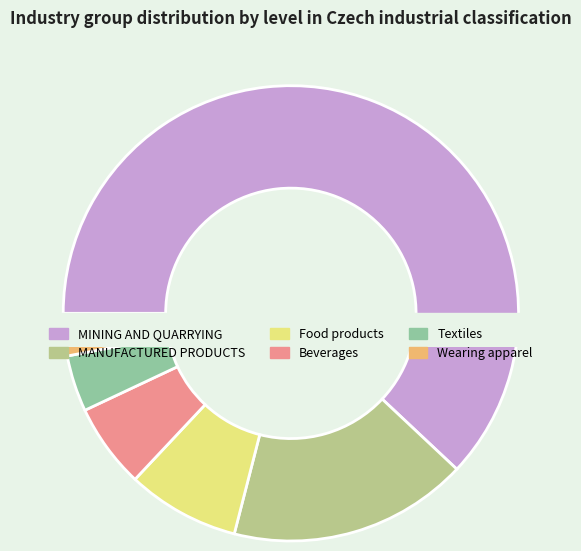

True or false: MANUFACTURED PRODUCTS accounts for 17% of the total.

True